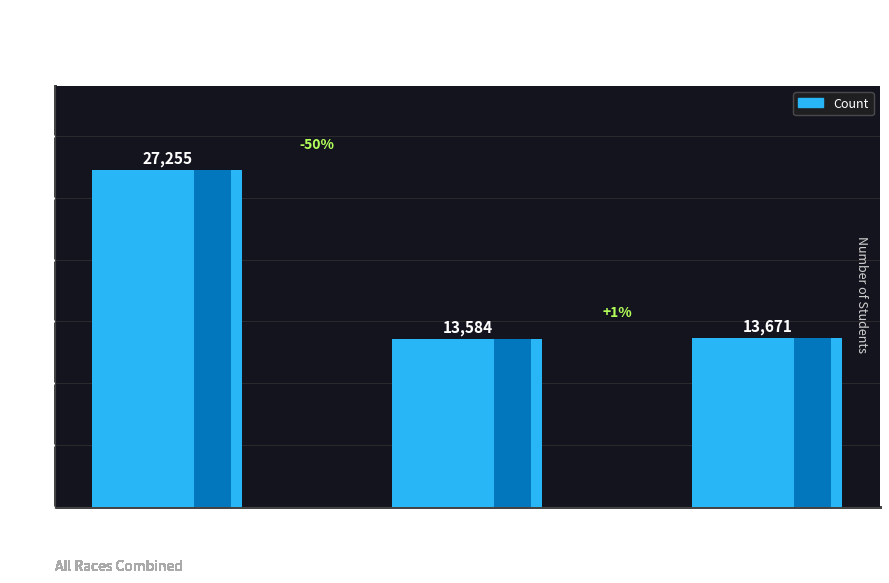

What is the sum of all values?

54510